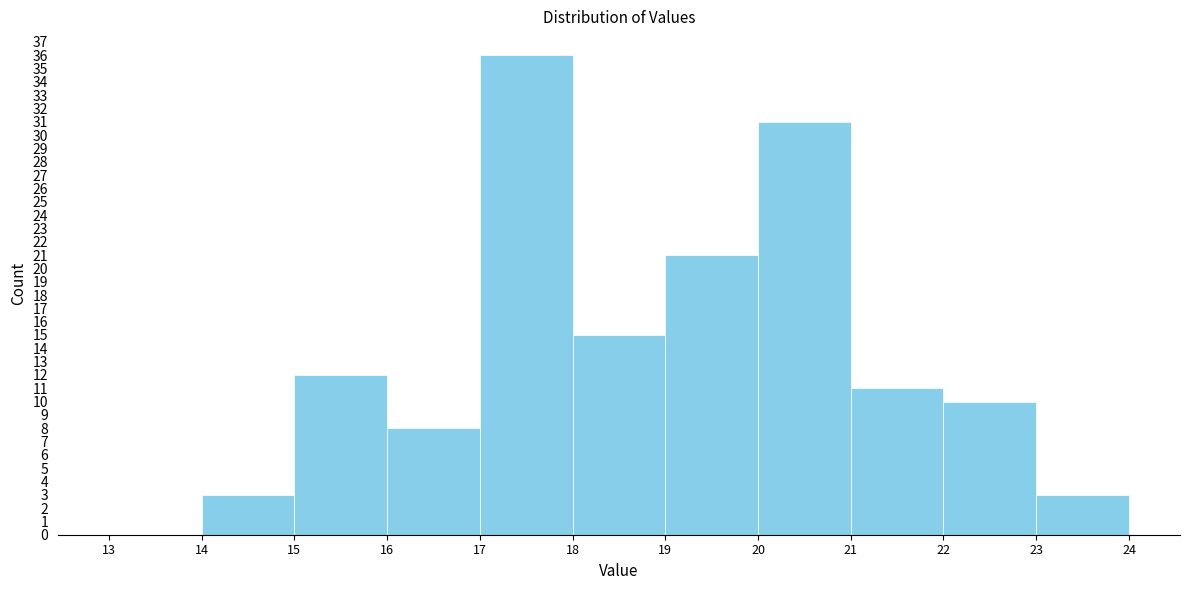

Reading left to right, list every bar in this chart as the range it spans on the x-axis followed by its height. The values are not printed on the chart, so give them approximately, as read against the axis.

13 to 14: 0
14 to 15: 3
15 to 16: 12
16 to 17: 8
17 to 18: 36
18 to 19: 15
19 to 20: 21
20 to 21: 31
21 to 22: 11
22 to 23: 10
23 to 24: 3